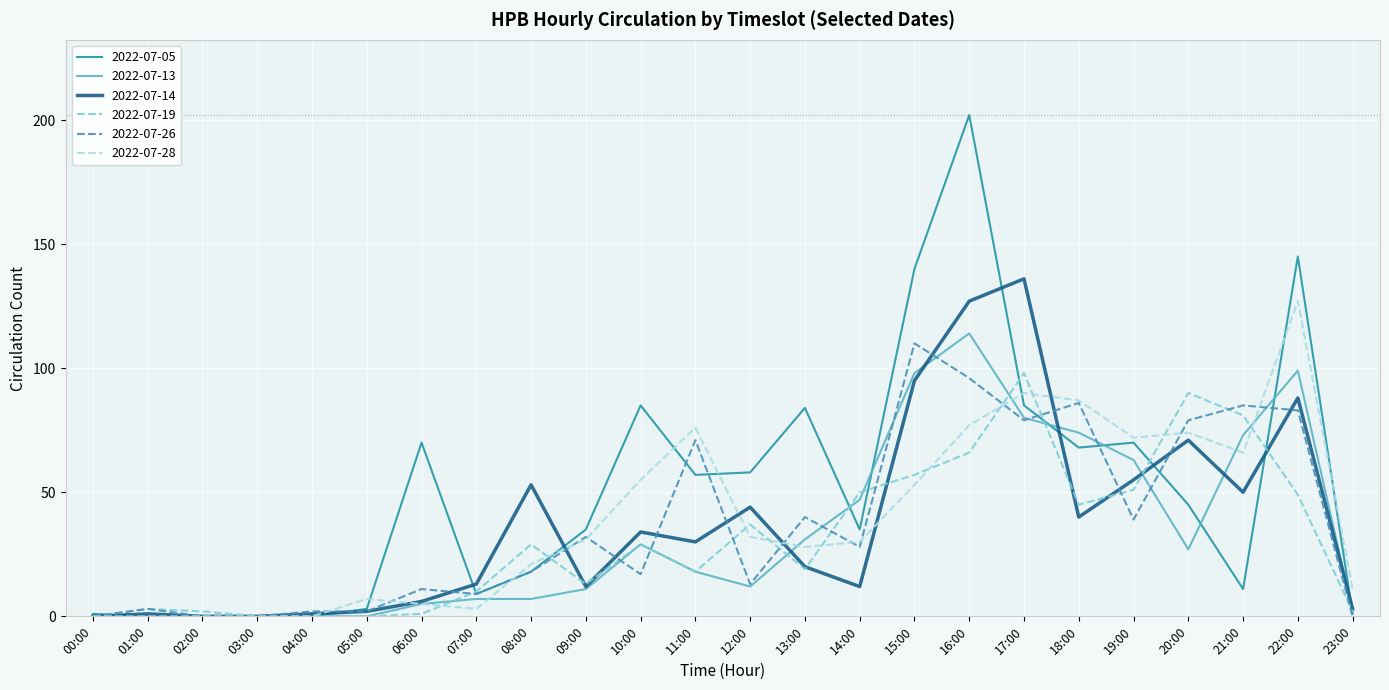

Which series has the widest spread of values?

2022-07-05